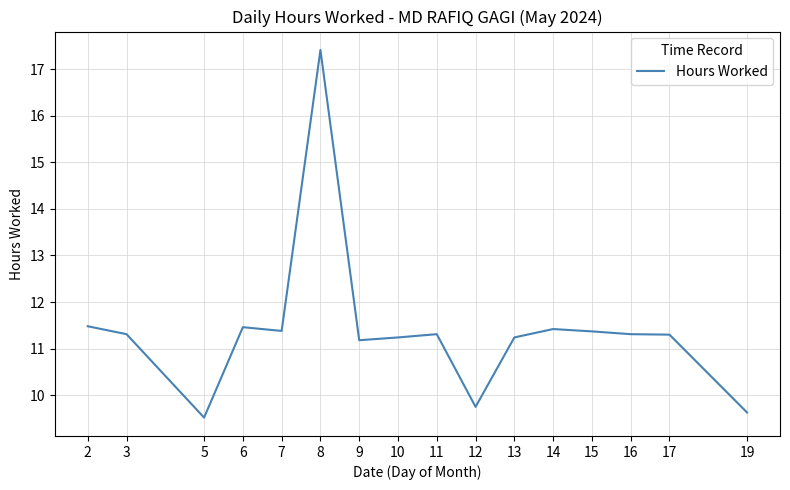

What is the difference between the maximum and minimum values?

7.9